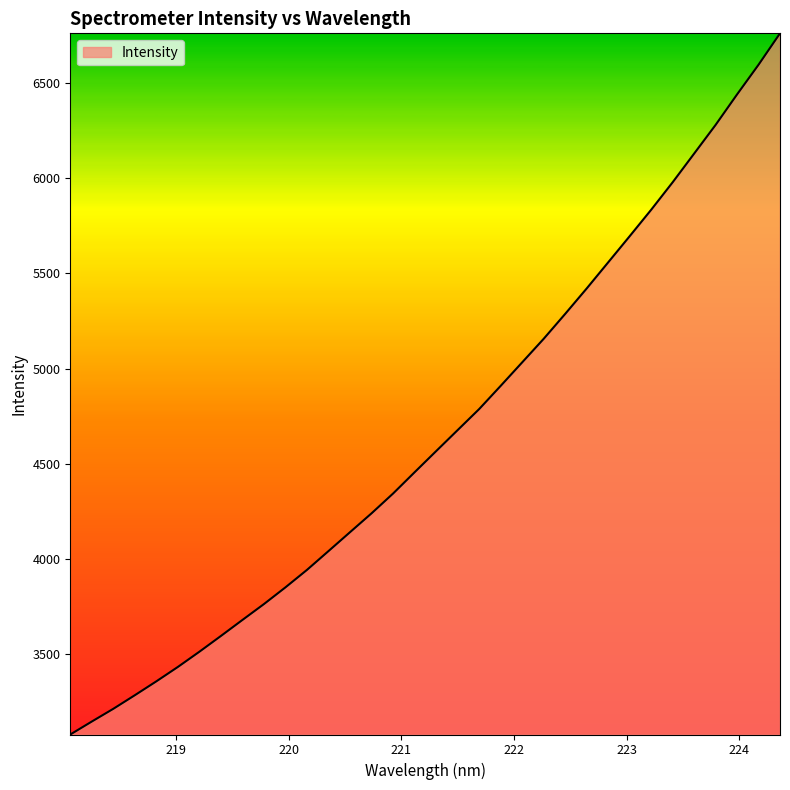

What is the difference between the maximum and minimum values?

3680.4